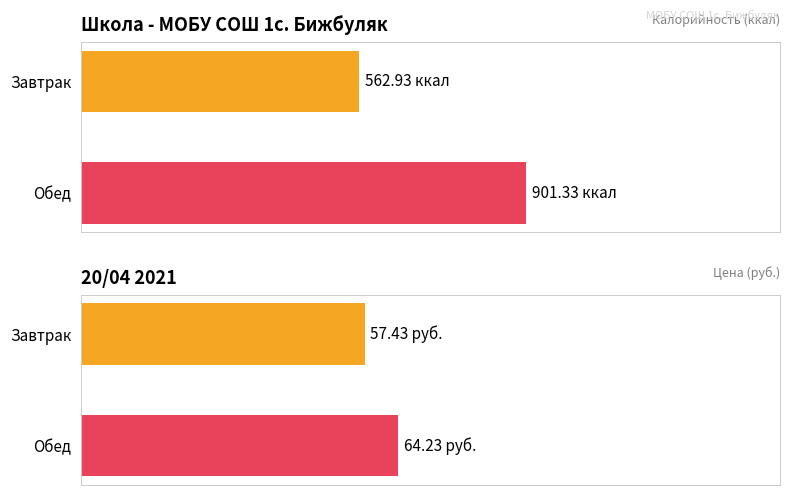

True or false: Калорийность has a value of 901.3 at Обед.

True